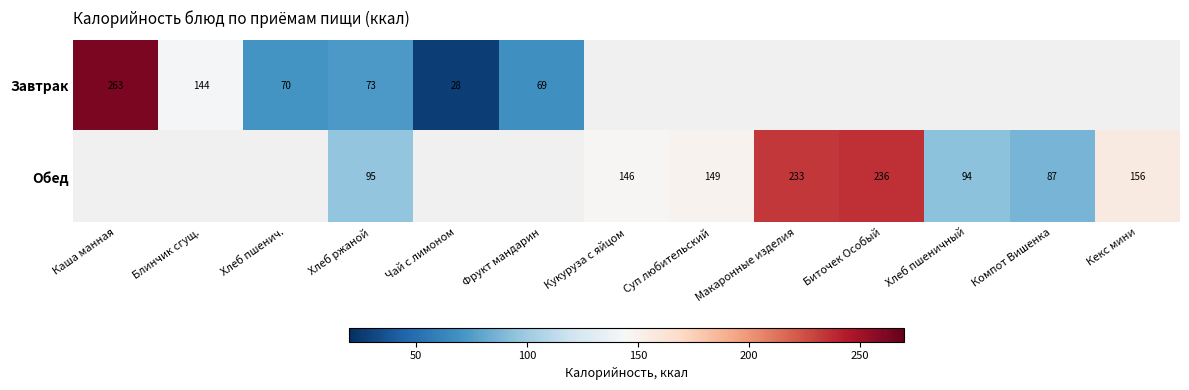

How many data points does each series have?

13